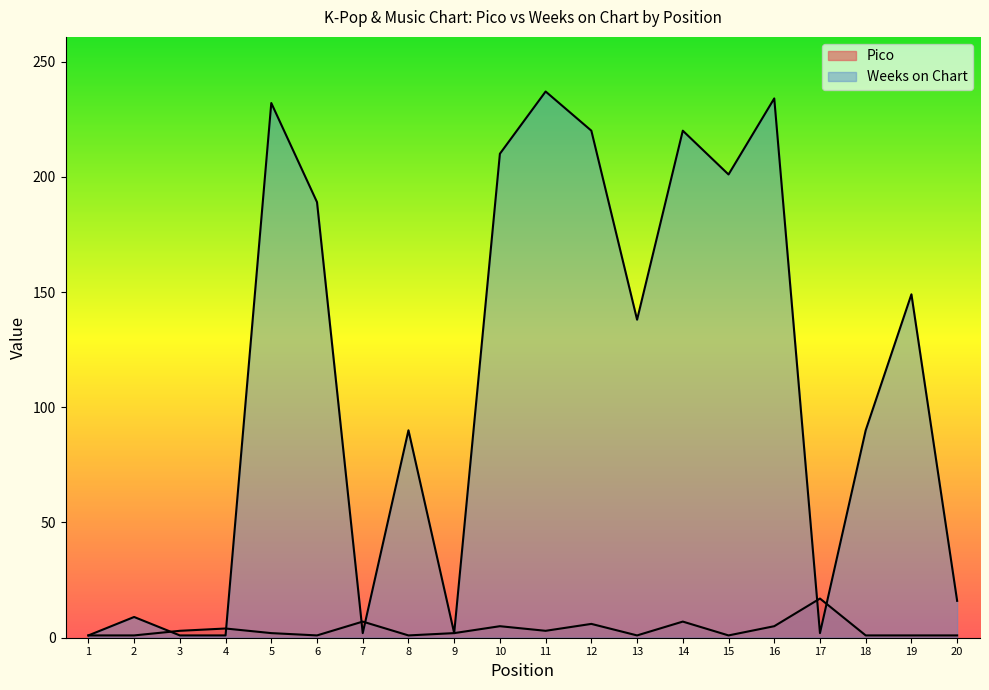

How many data points in Weeks on Chart are above 138?

9